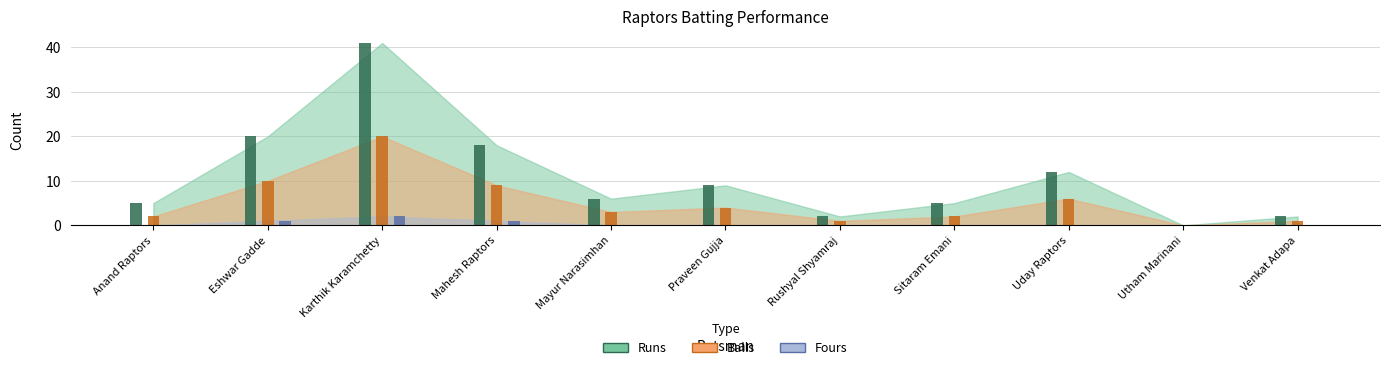

Is it true that Fours equals 2 at Mahesh Raptors?

False